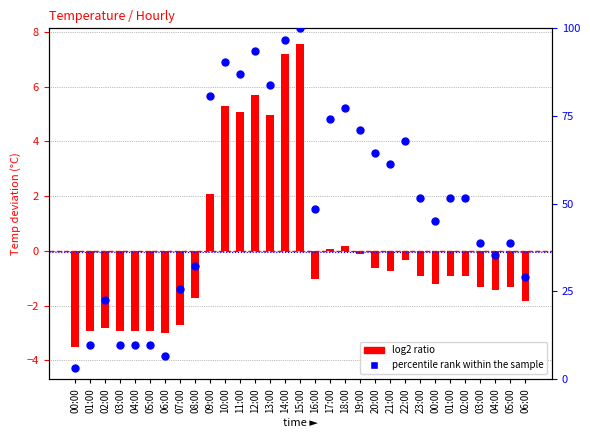

At which category is the sum across all series the highest?

15:00